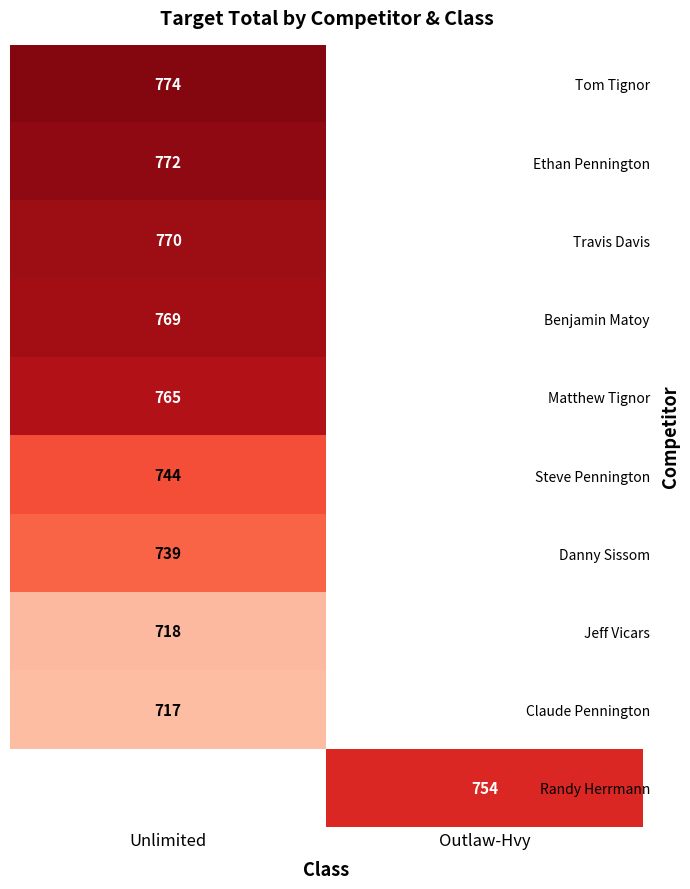

The value of Tom Tignor at Unlimited is 774. True or false?

True